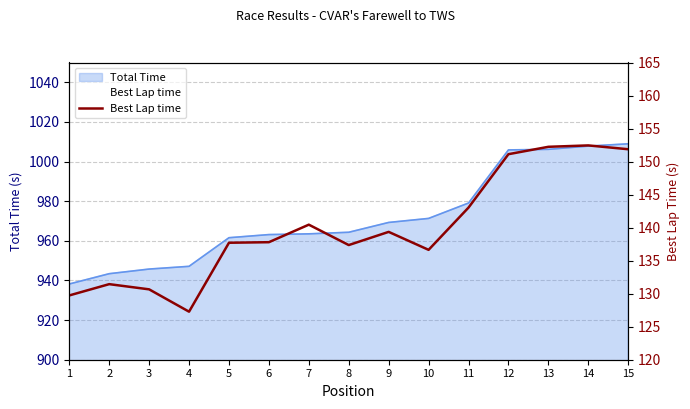

What is the sum of all values?

2099.1